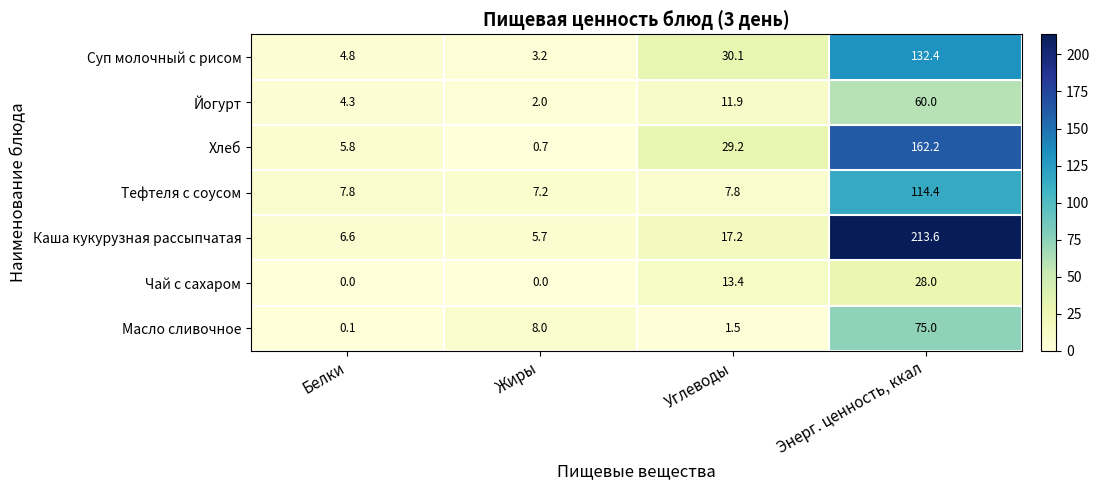

Which series has the largest total across all categories?

Каша кукурузная рассыпчатая